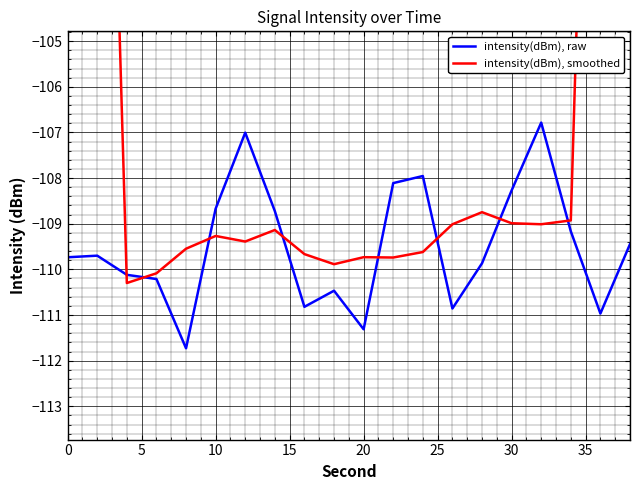

The value of intensity(dBm), raw at 10 is -73.9. True or false?

False